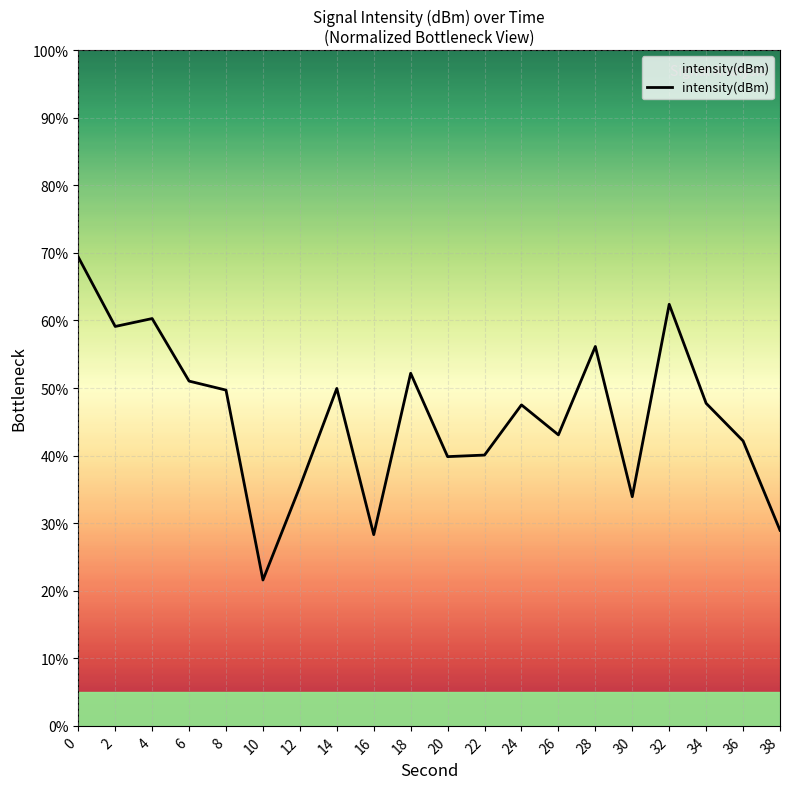

What is the difference between the values at 36 and 0?

27.2